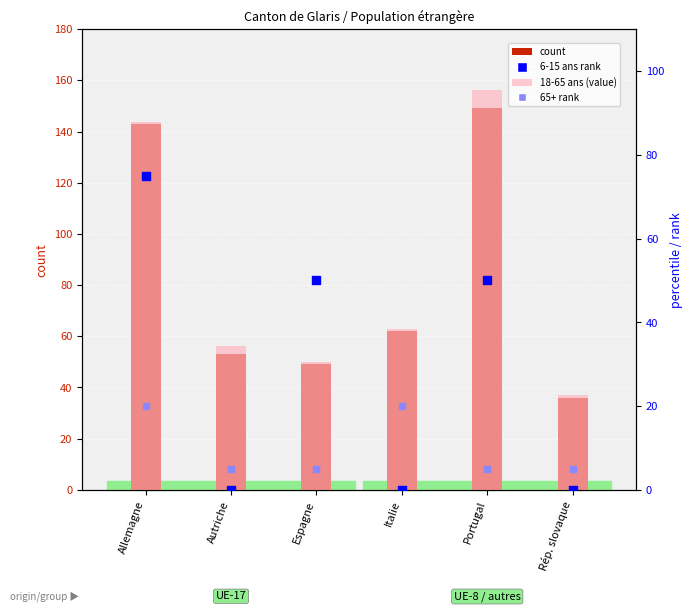

What is the total value across all series at Espagne?

134.6